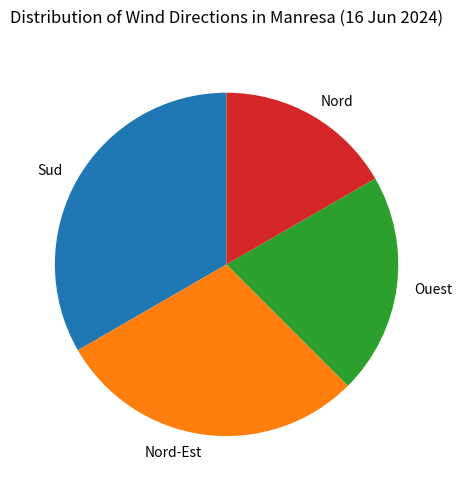

Which category has the biggest portion of the pie?

Sud